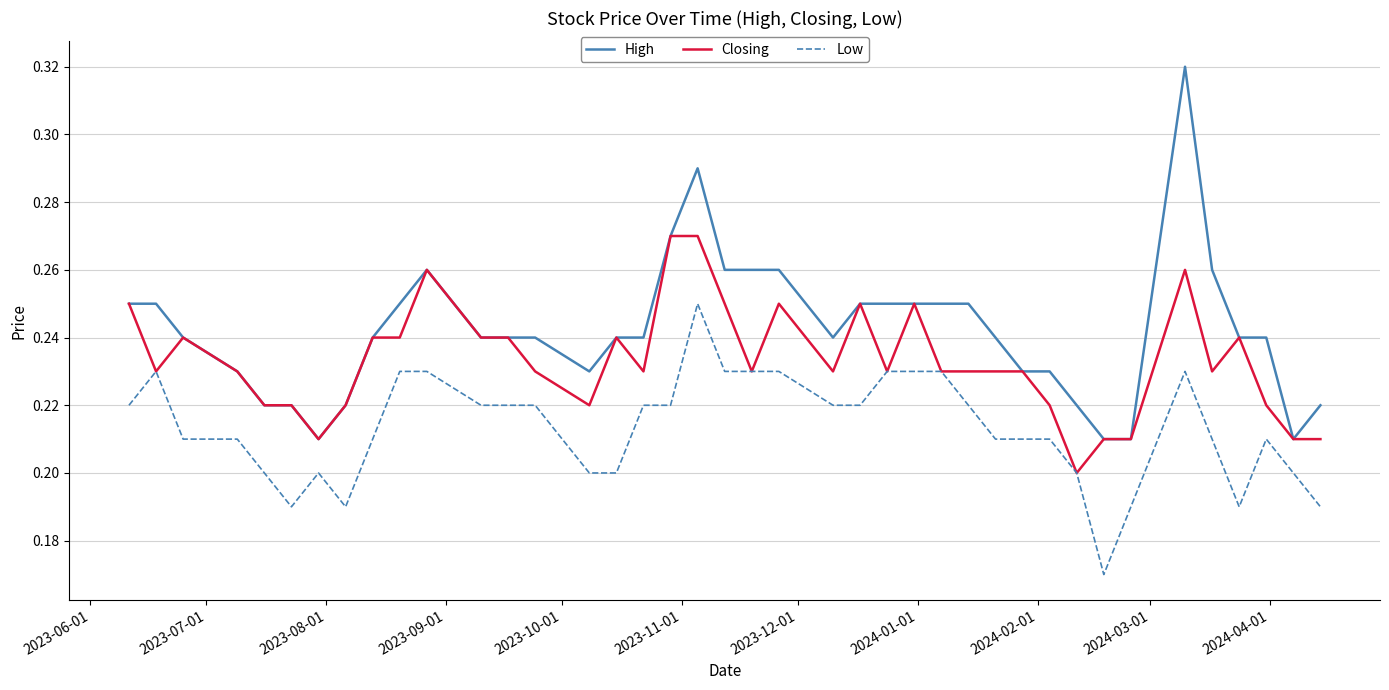

What is the difference between the second highest and minimum values in the Low series?

0.1